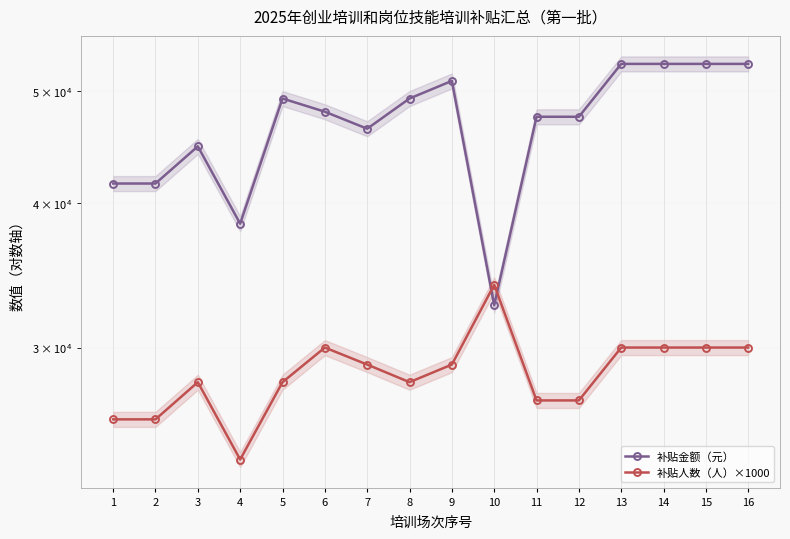

At which label is 补贴人数（人）×1000 closest to 29000?

7